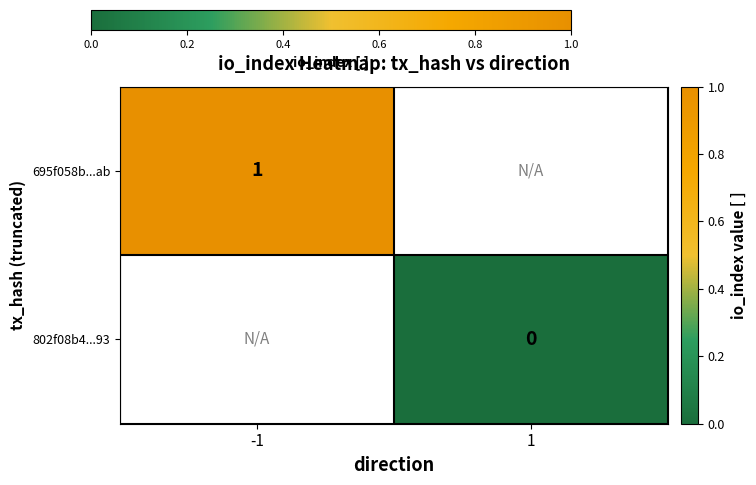

Is the value of 695f058b...ab at -1 greater than the value of 802f08b4...93 at 1?

Yes